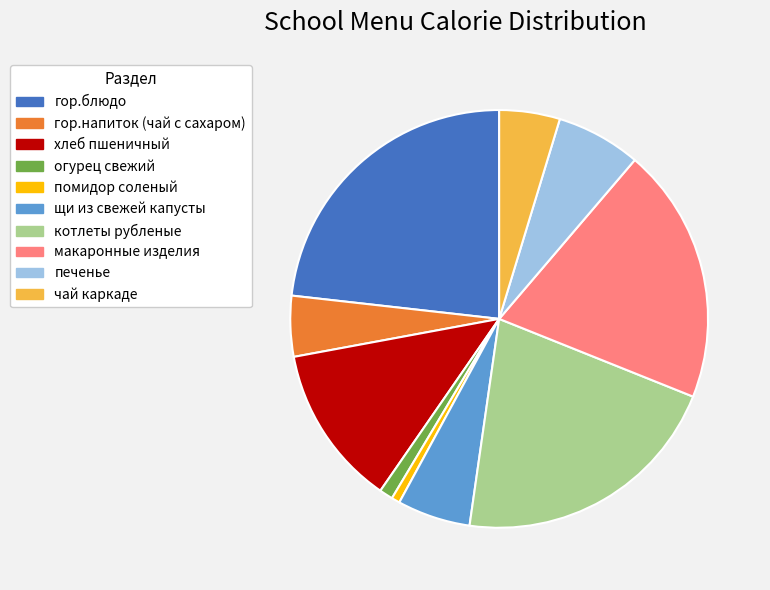

Is there any slice that represents more than half of the pie?

No